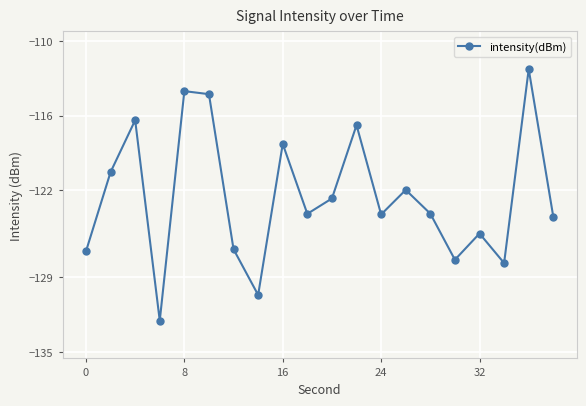

What is the average value?

-122.5